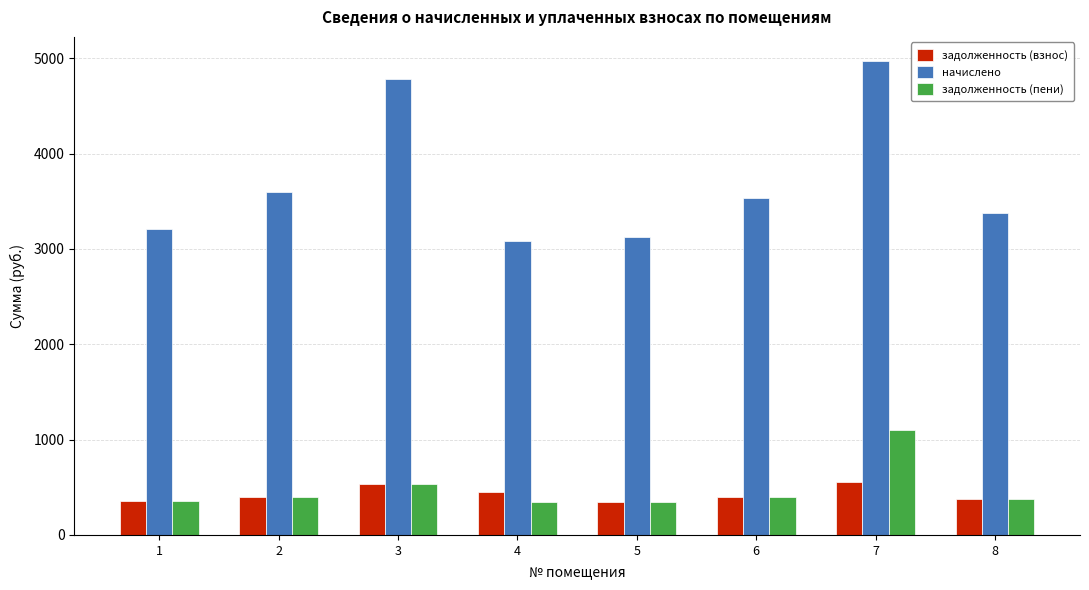

Which series has the largest total across all categories?

начислено